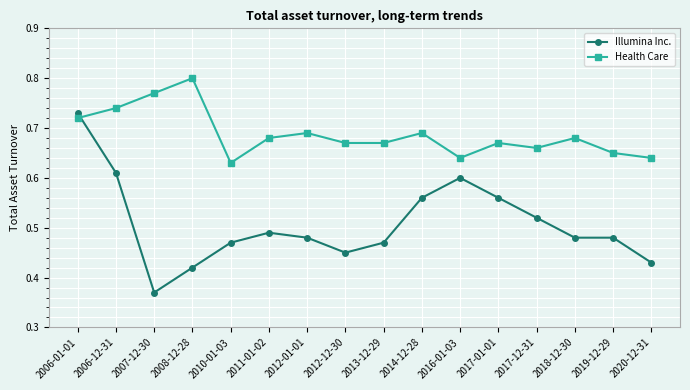

What position from the left is 2006-01-01?

1